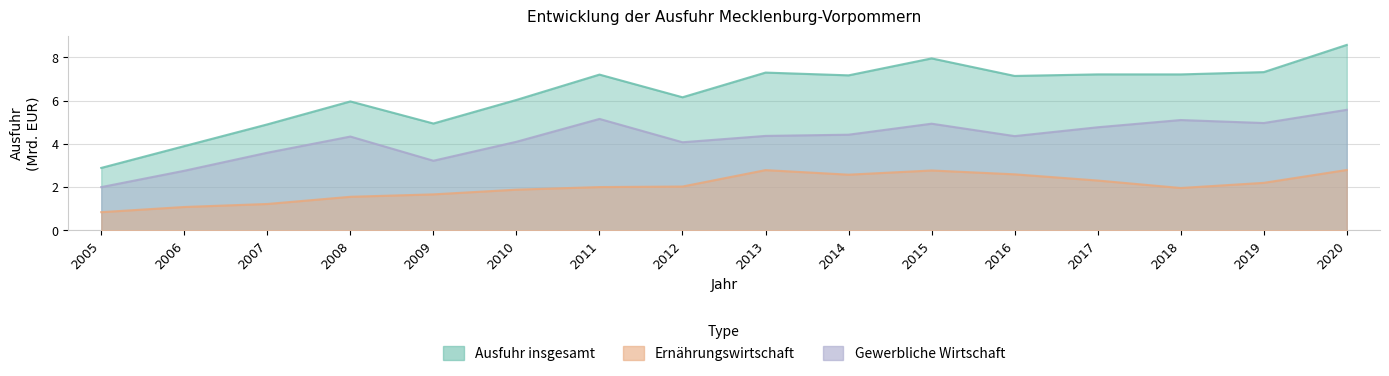

Where does the Ausfuhr insgesamt series first go above 7?

2011